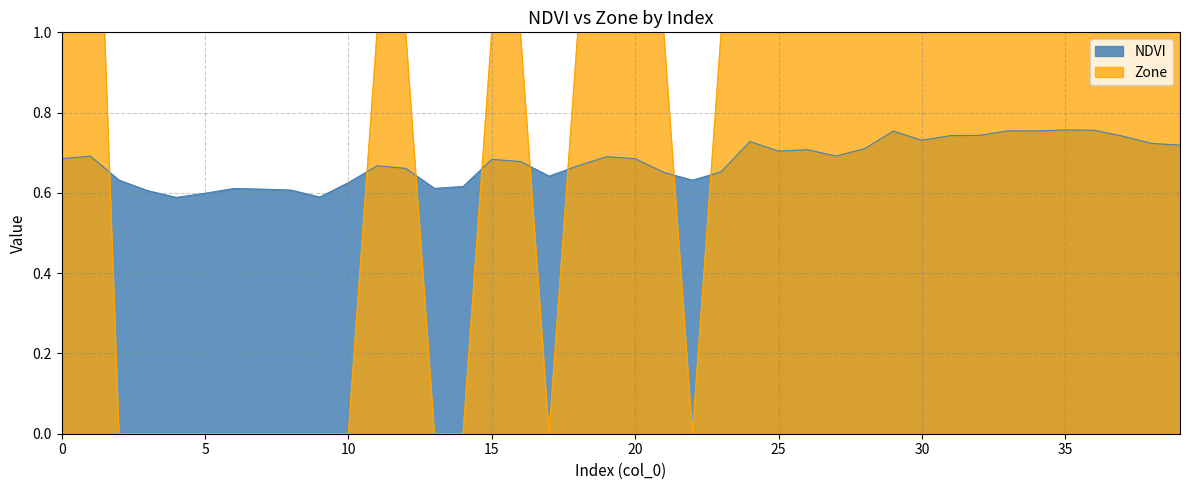

Which series changed the most between 3 and 6?

NDVI